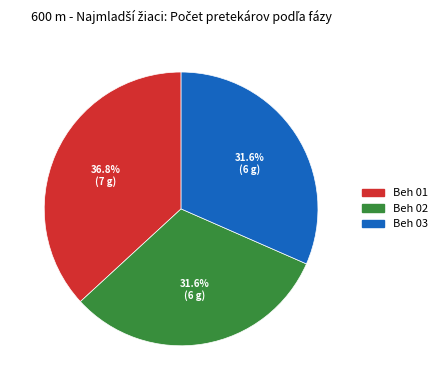

Does Beh 01 account for over 50% of the chart?

No